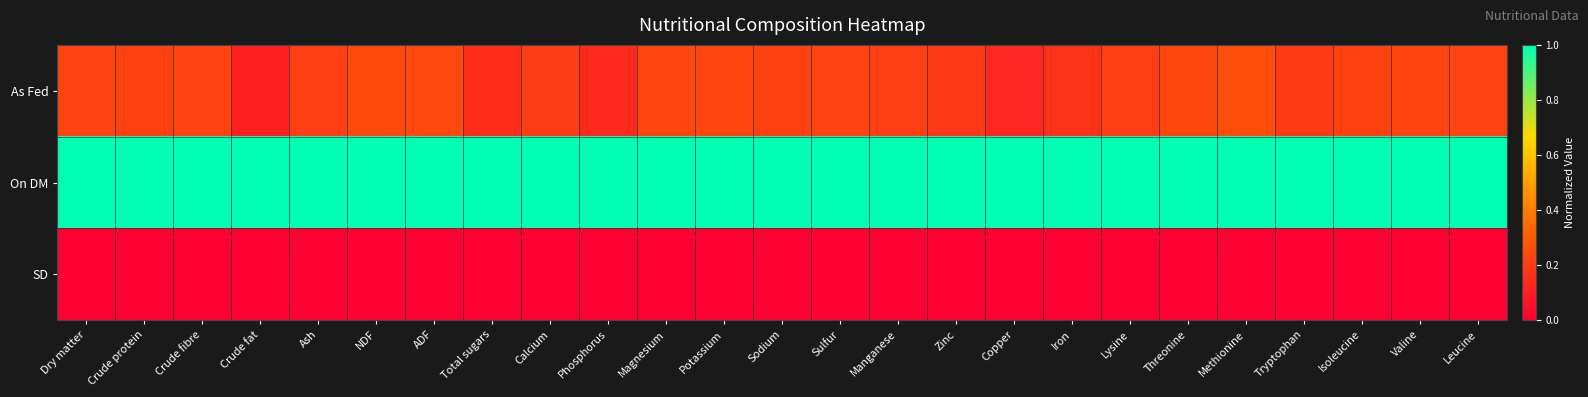

Which series has the largest total across all categories?

On DM